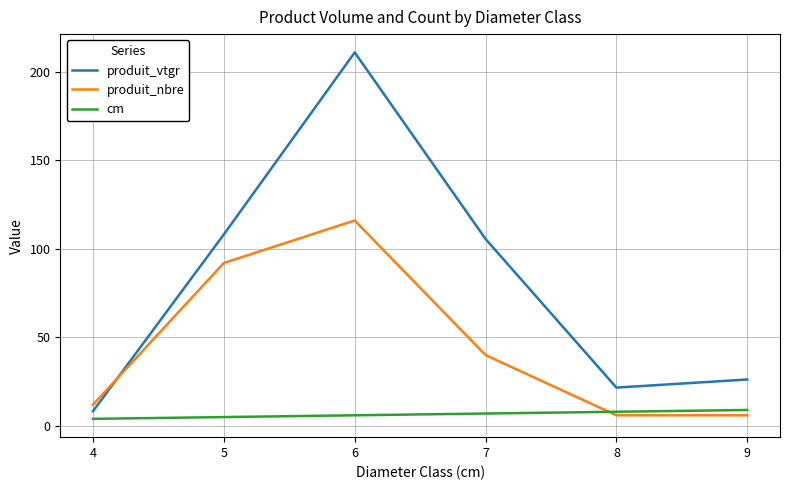

The value of cm at 6 is 6.0. True or false?

True